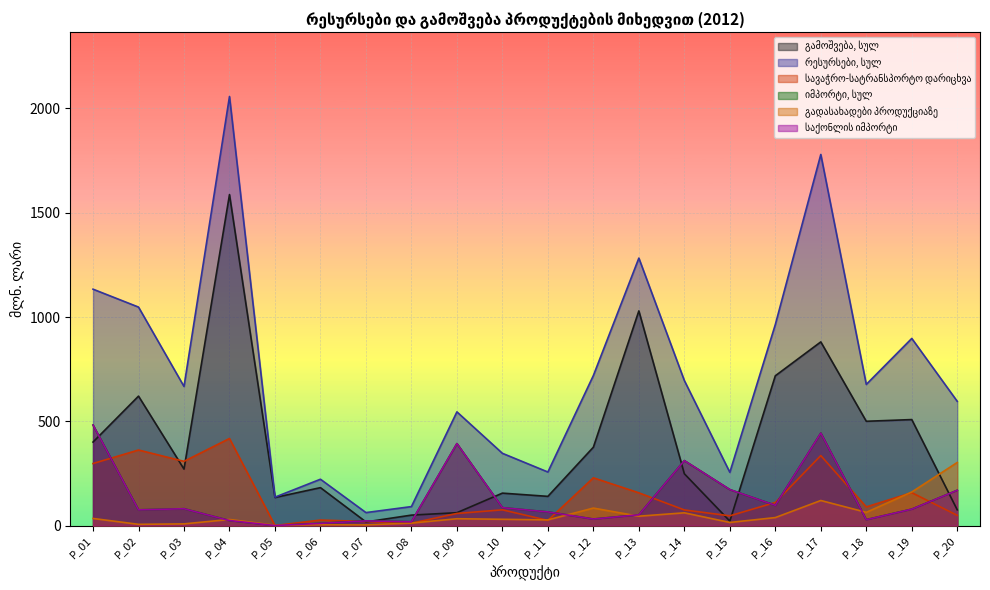

What is the maximum value shown in the chart?

2057.5